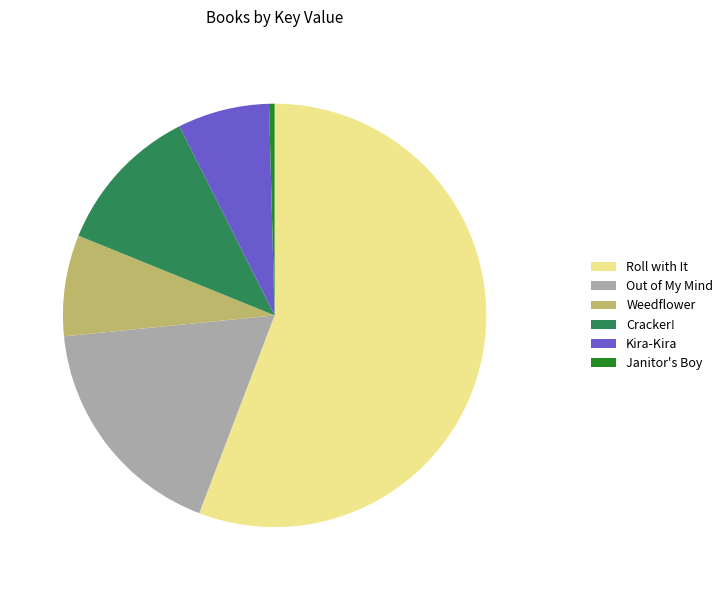

What is the ratio of the value at Out of My Mind to the value at Cracker!?

1.5